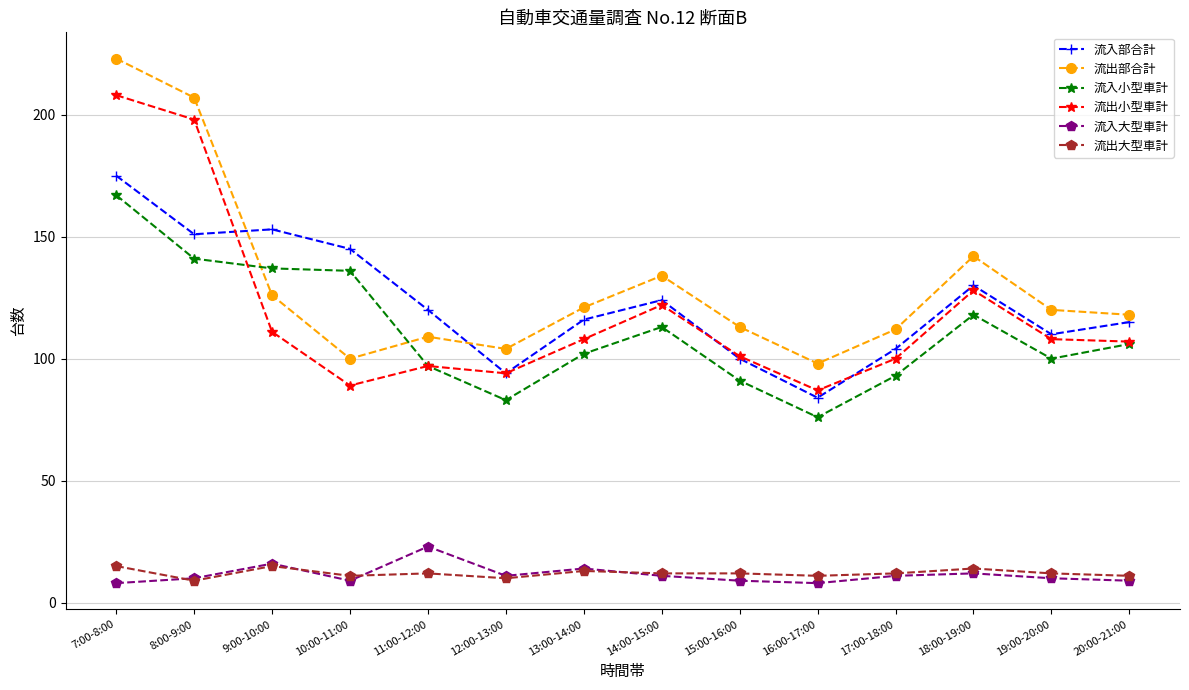

How many interior local peaks does the 流入大型車計 series have?

4